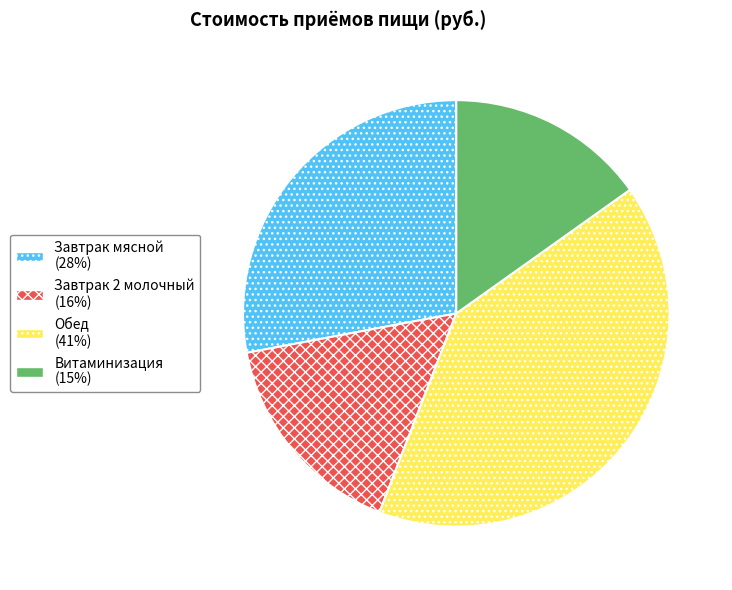

Is the sum of Завтрак 2 молочный and Обед greater than half?

Yes